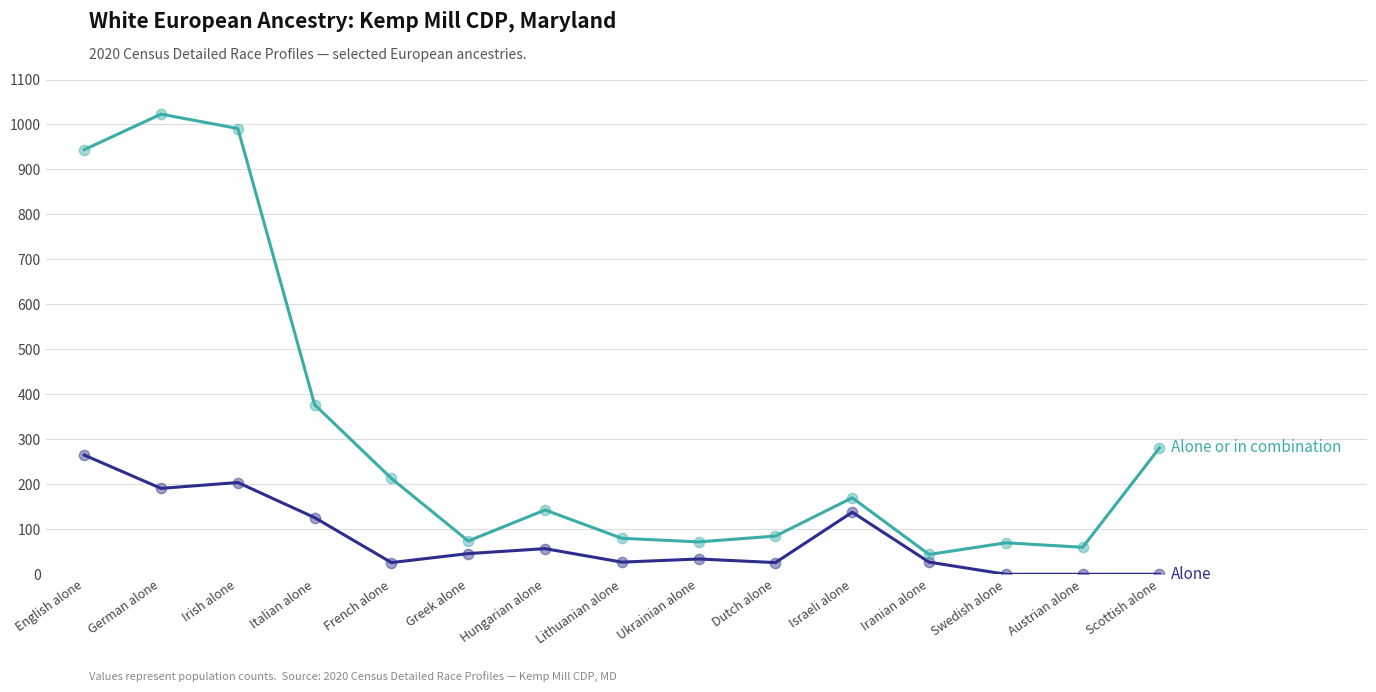

What is the difference between the highest and lowest values at Irish alone?

787